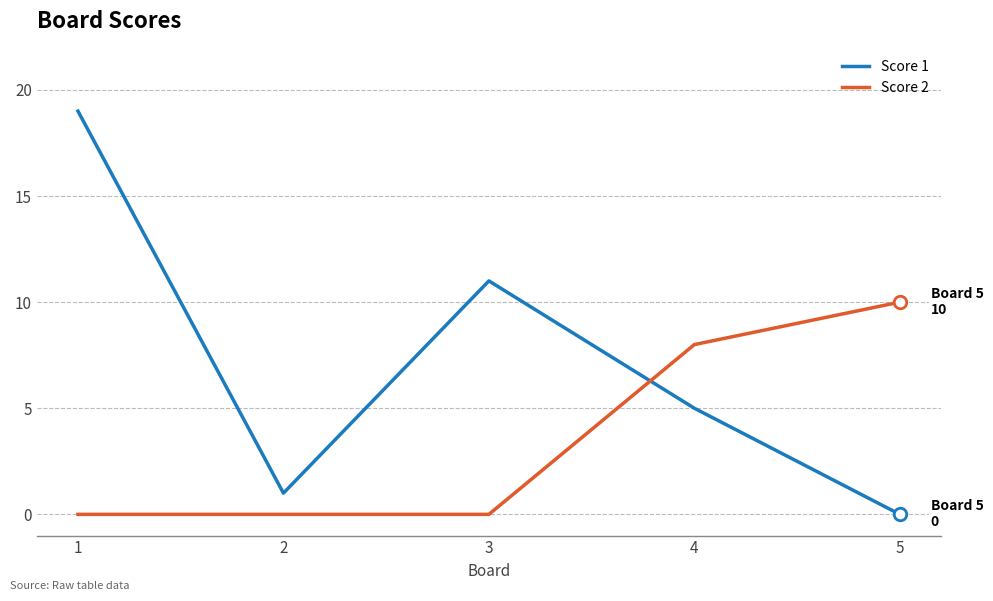

Read the Score 2 value at 5, to the nearest 5.

10